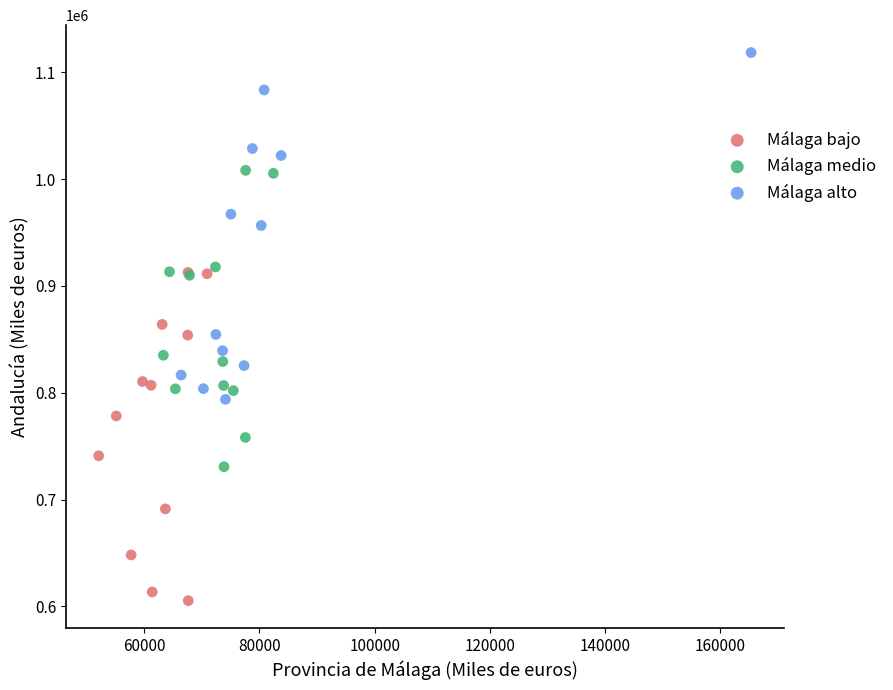

Which series reaches the maximum Y coordinate?

Málaga alto